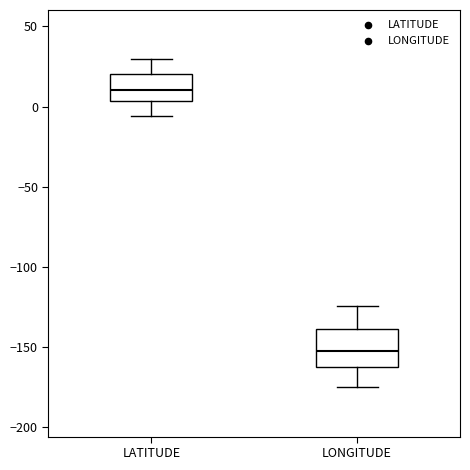

Reading left to right, read every box against the y-axis: the position of its median line, the range the box covers, and the ends of its whiskers. The values are not printed on the chart, so give them approximately, as read against the axis.

LATITUDE: median 10, box 5 to 20, whiskers -5 to 30
LONGITUDE: median -150, box -160 to -140, whiskers -175 to -125